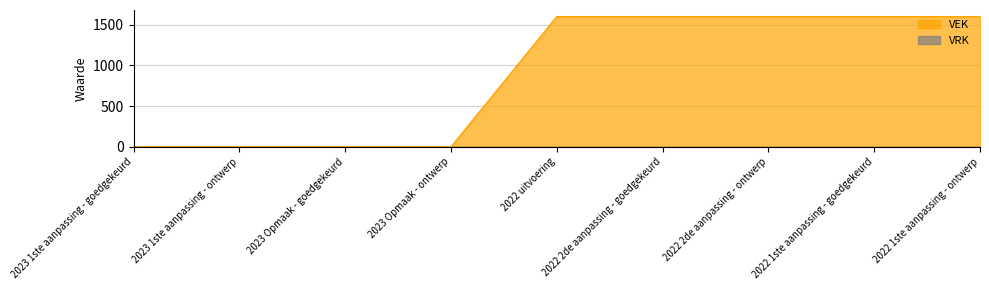

Reading left to right, transcribe all the data shown in this chart.

0	0	0	0	1600	1600	1600	1600	1600